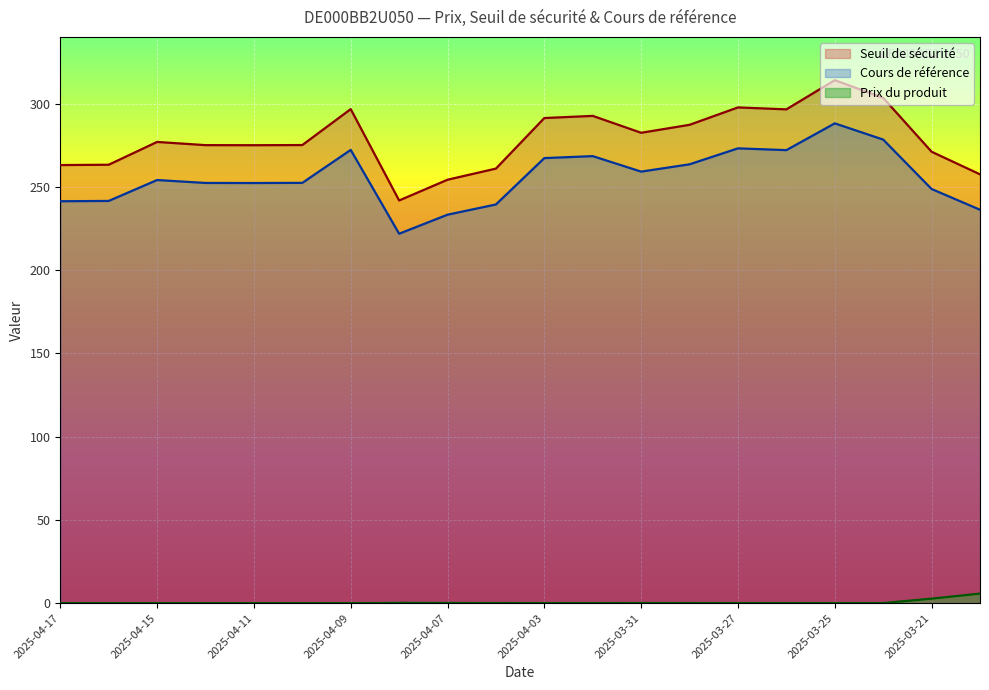

Reading left to right, transcribe all the data shown in this chart.

Seuil de sécurité: 263.1	263.3	277.0	275.1	275.0	275.1	296.7	241.8	254.3	261.0	291.3	292.6	282.5	287.3	297.7	296.5	314.1	303.4	271.1	257.5
Cours de référence: 241.4	241.6	254.1	252.3	252.3	252.4	272.2	221.9	233.3	239.4	267.3	268.5	259.2	263.6	273.1	272.1	288.1	278.4	248.7	236.3
Prix du produit: 0.0	0.0	0.0	0.0	0.0	0.0	0.0	0.2	0.1	0.1	0.1	0.1	0.1	0.1	0.1	0.1	0.1	0.1	2.7	5.8